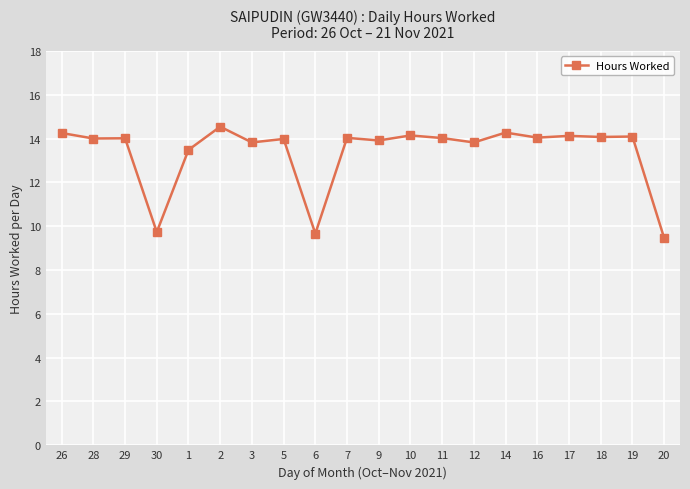

What is the value of the 12th point from the left?

14.1